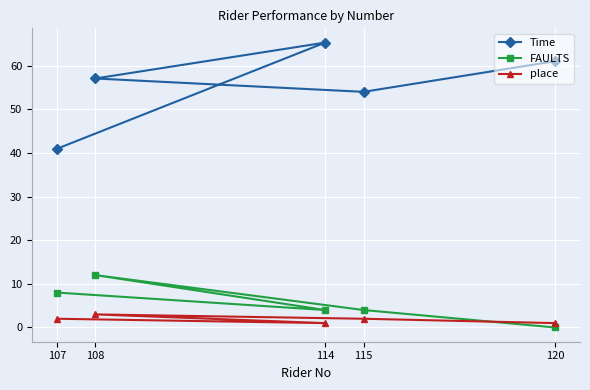

Is this an area chart (filled region under the line)?

No